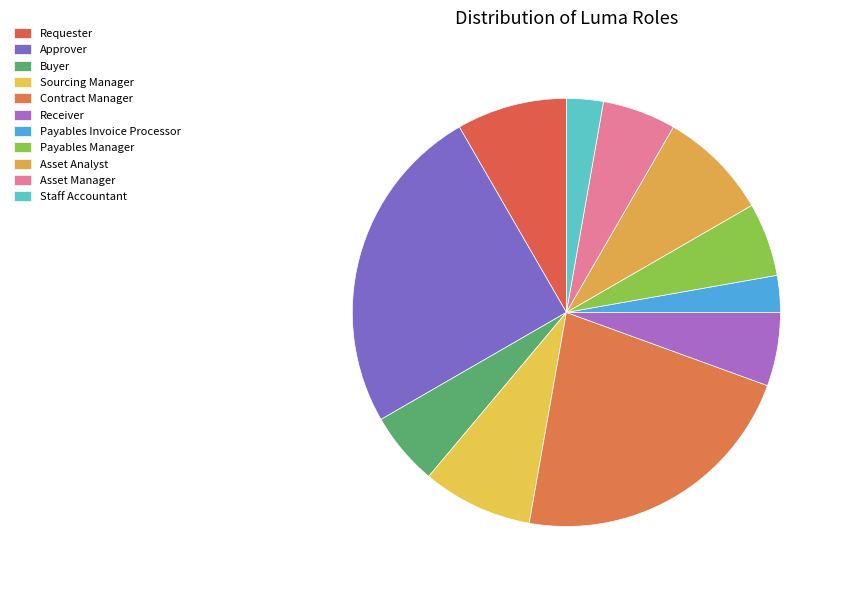

Count the number of slices in the pie.

11